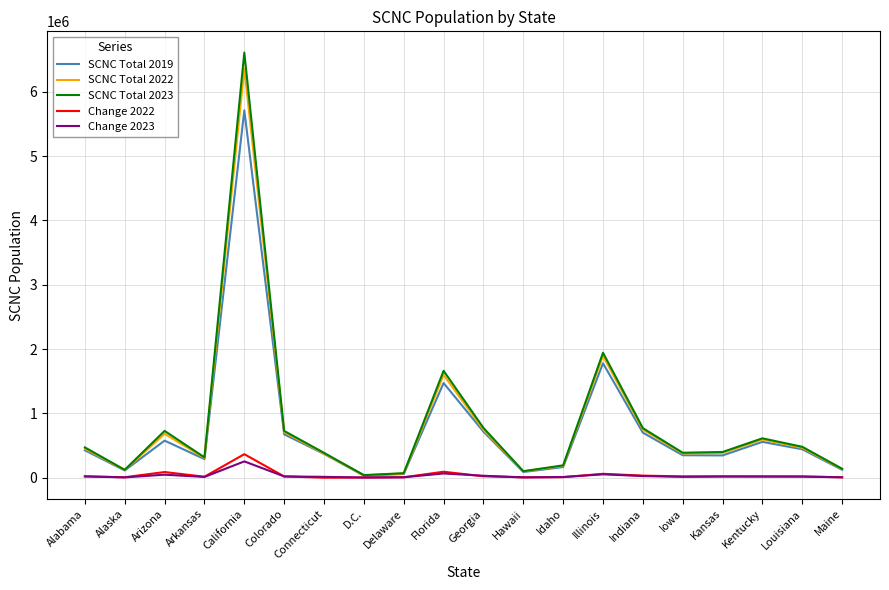

Which label corresponds to the largest value in the chart?

California